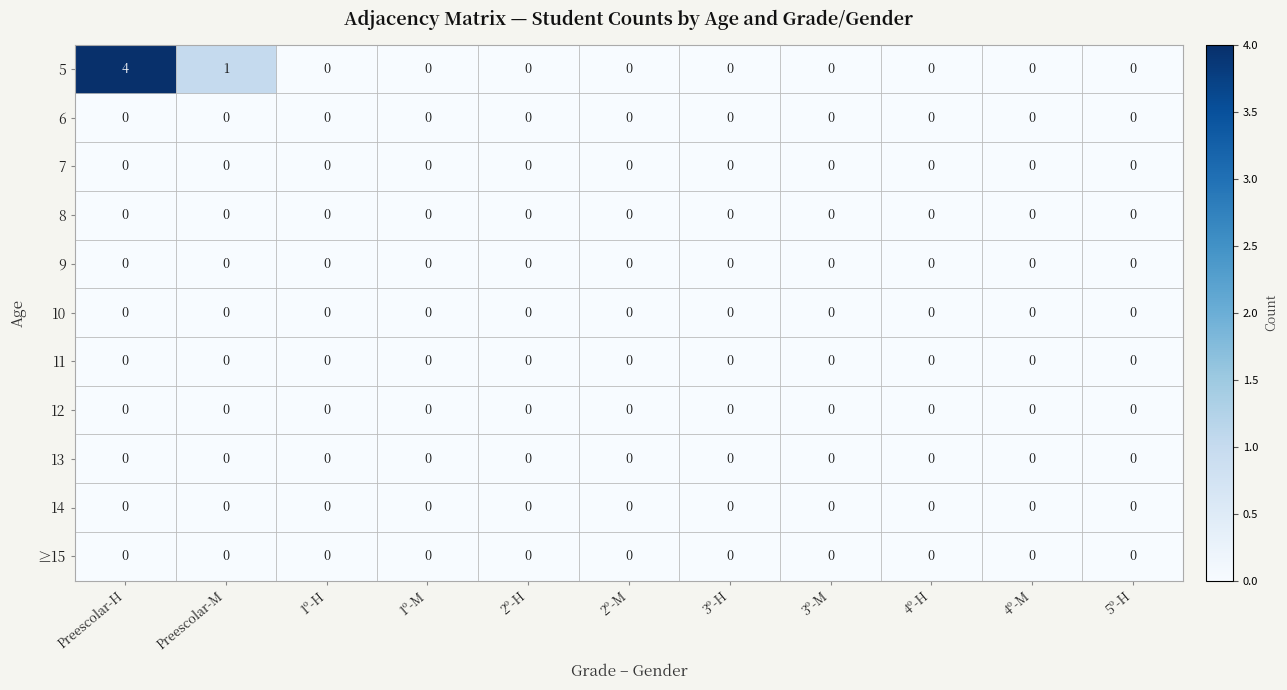

Which category has the highest value across all series?

Preescolar-H